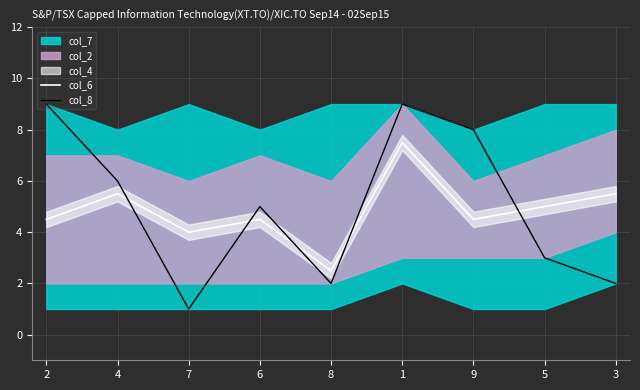

True or false: col_6 and col_8 intersect in this chart.

True